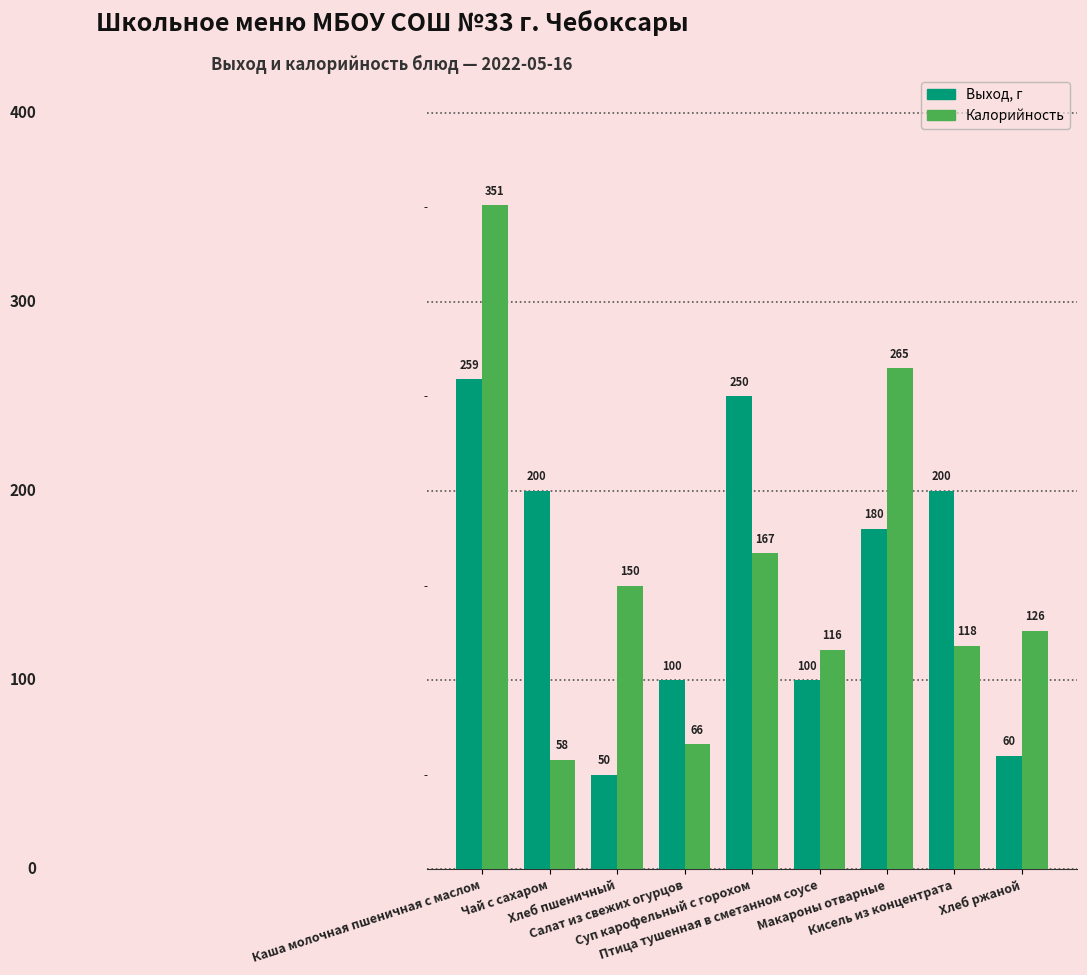

How many values in the Выход, г series are below 180?

4